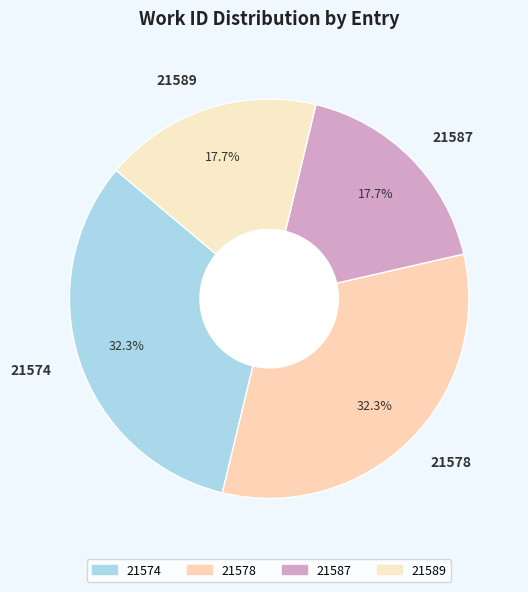

The 21574 slice represents 44% of the pie. True or false?

False